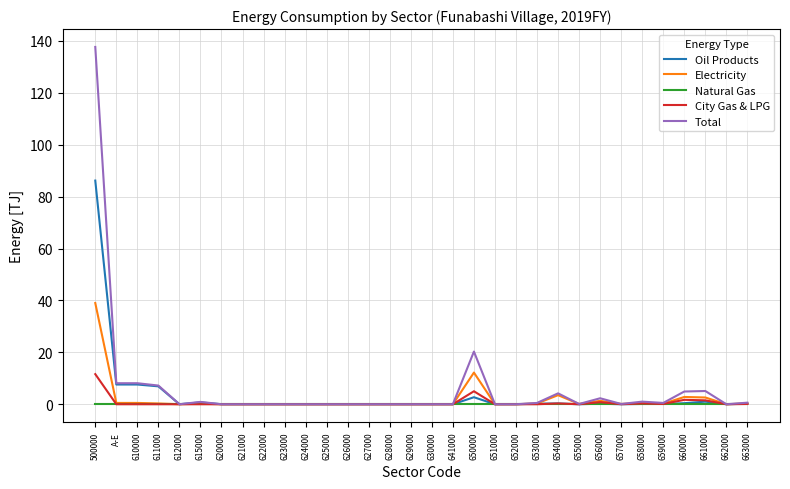

The Oil Products series shows 0.0 at 657000. True or false?

True